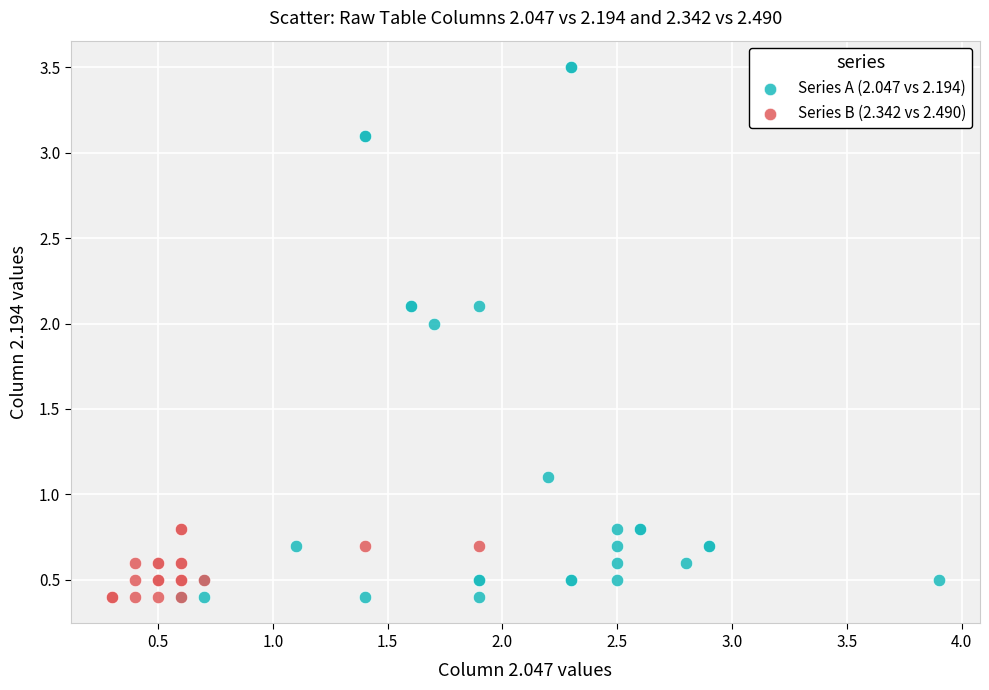

Which series contains the highest Y value?

Series A (2.047 vs 2.194)